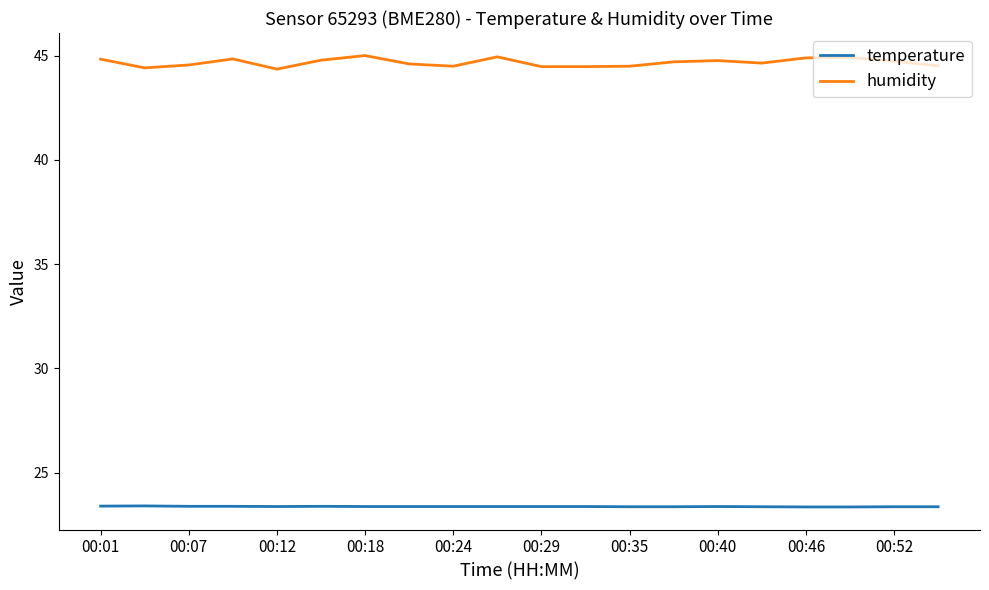

What is the highest value of the temperature series?

23.4